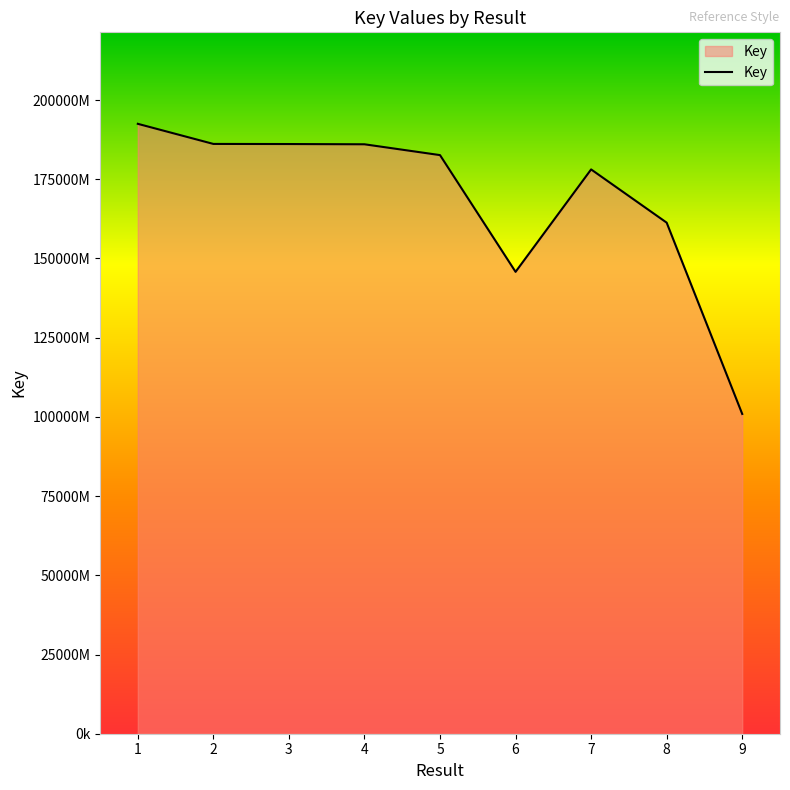

At which category does the data reach its first local valley?

6